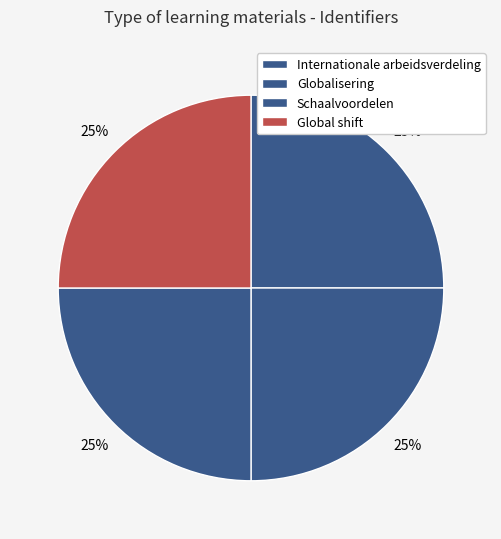

What percentage do Internationale arbeidsverdeling and Globalisering together represent?

50.0%